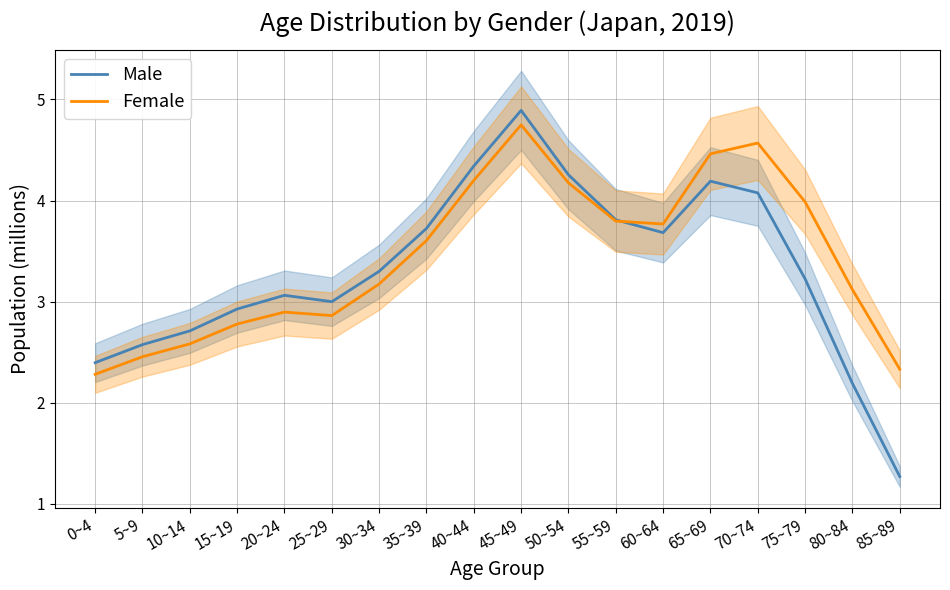

Which has a higher value, 45~49 or 25~29?

45~49